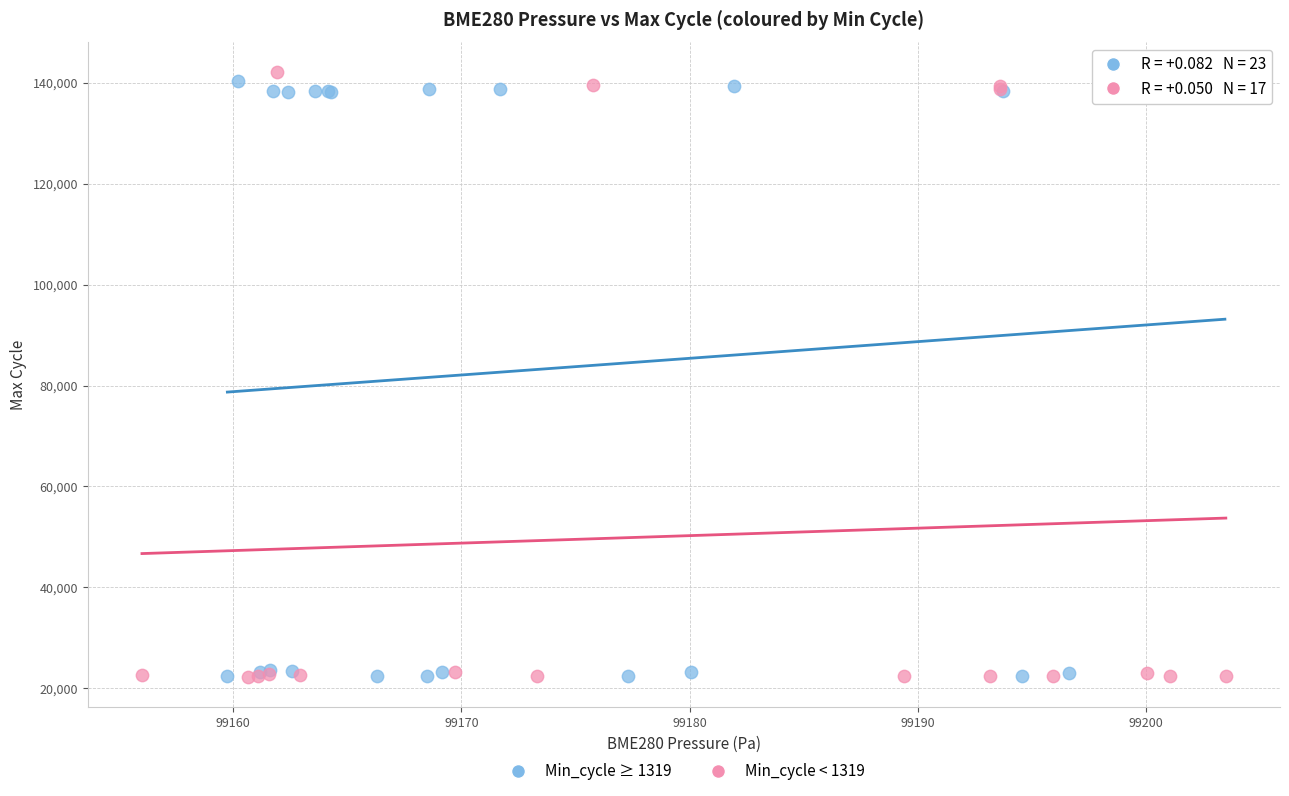

What are all the series names shown in the legend?

Min_cycle ≥ 1319, Min_cycle < 1319